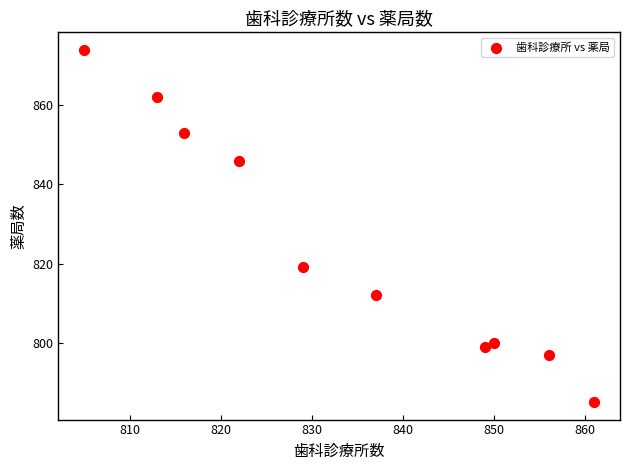

What Y value in the scatter plot is closest to 829?

819